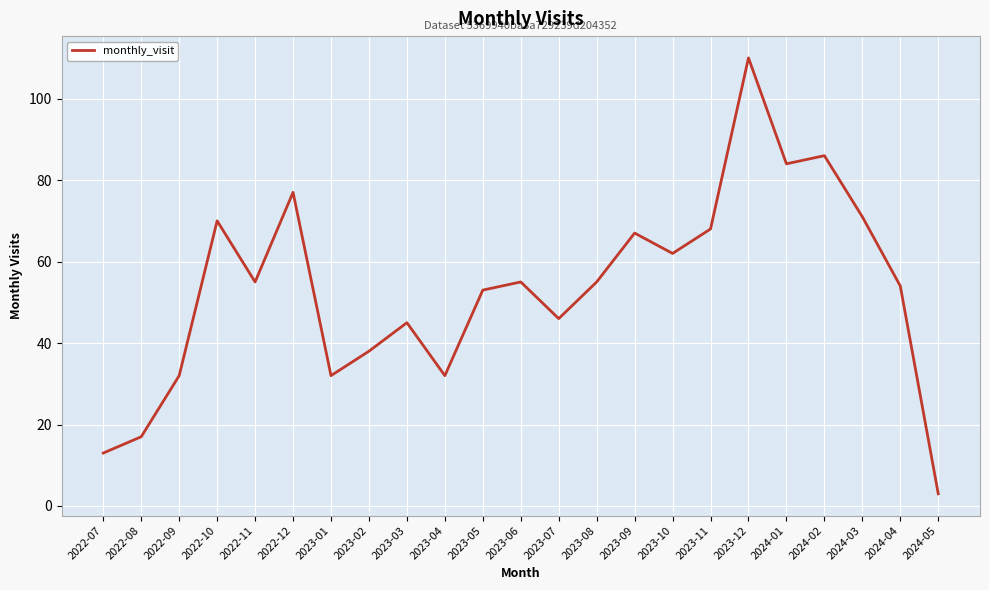

What is the greatest value displayed?

110